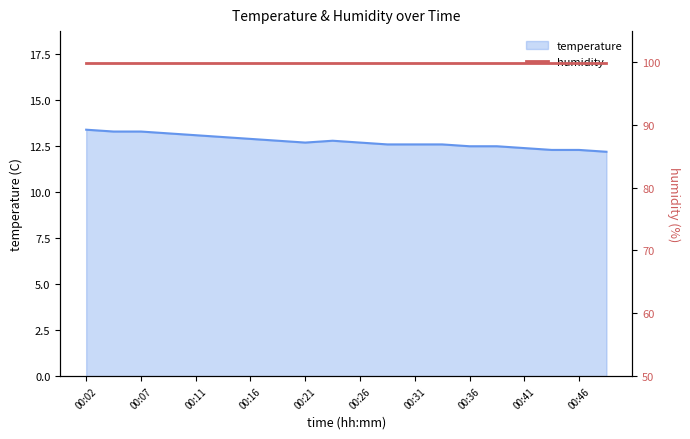

Reading right to left, what are all the values shown in this chart?

12.2	12.3	12.3	12.4	12.5	12.5	12.6	12.6	12.6	12.7	12.8	12.7	12.8	12.9	13.0	13.1	13.2	13.3	13.3	13.4